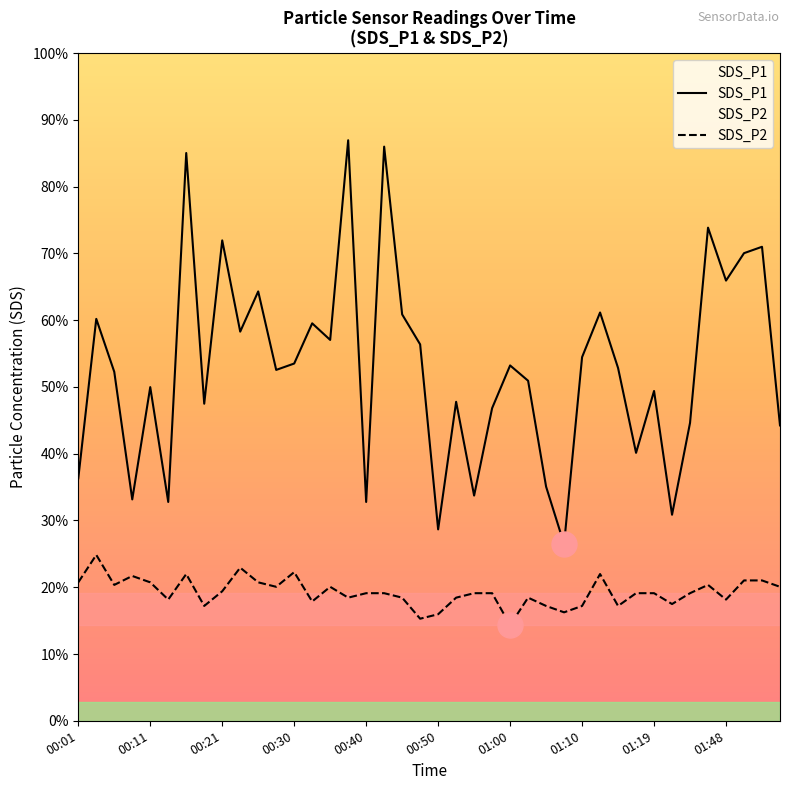

The SDS_P2 series shows 3.0 at 01:15. True or false?

False